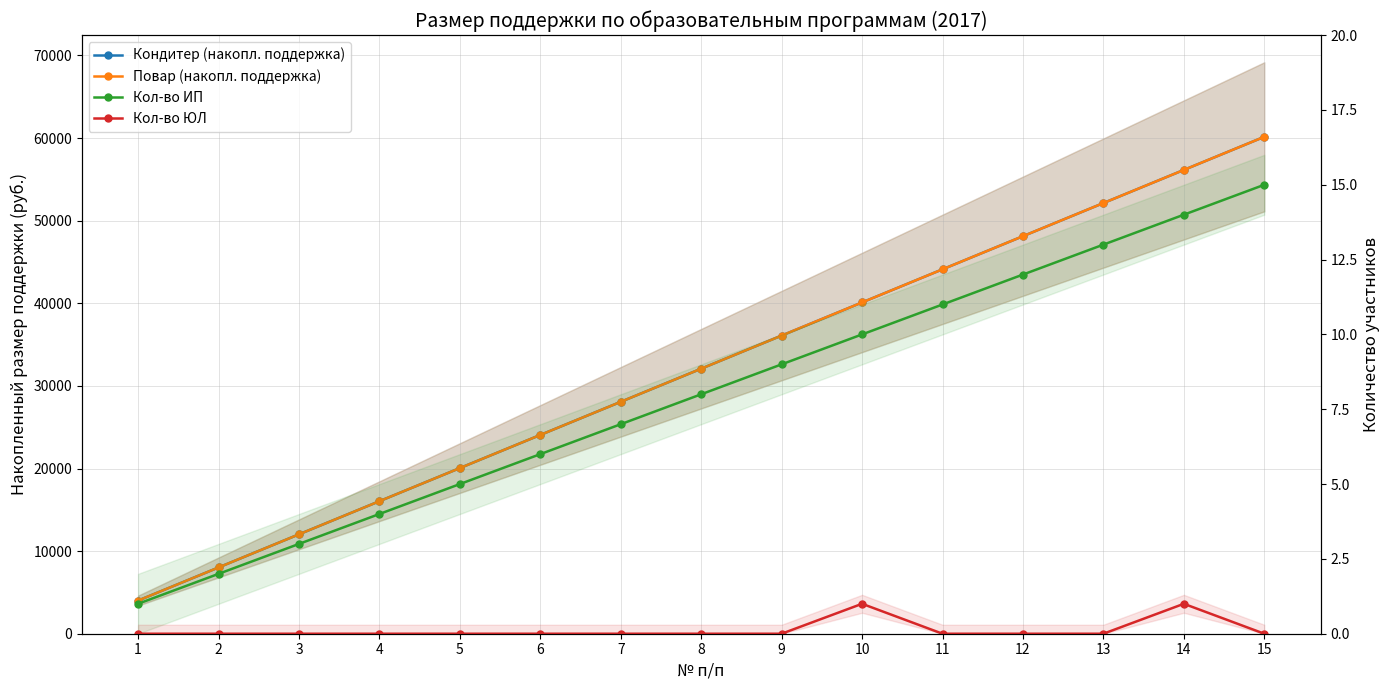

Read the Повар (накопл. поддержка) value at 1.

4010.2